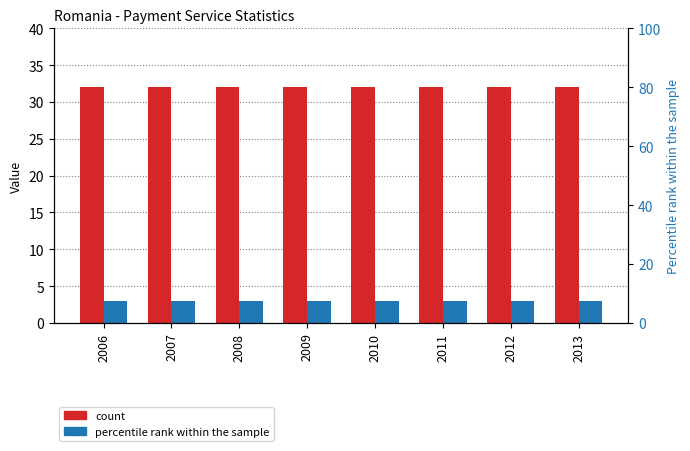

Reading right to left, list all the values displayed in this chart.

count: 32	32	32	32	32	32	32	32
decimals: 3	3	3	3	3	3	3	3